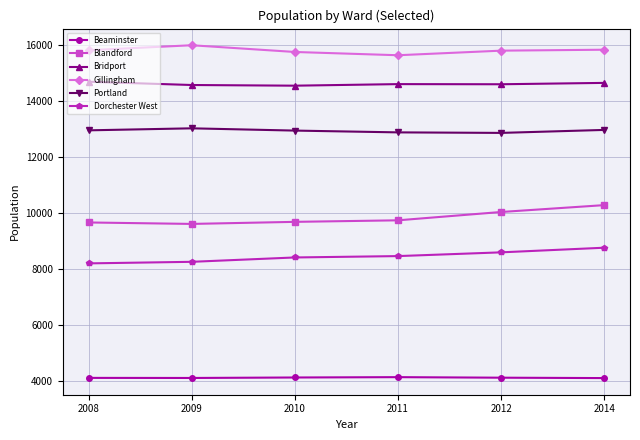

Is the value of Blandford at 2014 greater than the value of Bridport at 2014?

No